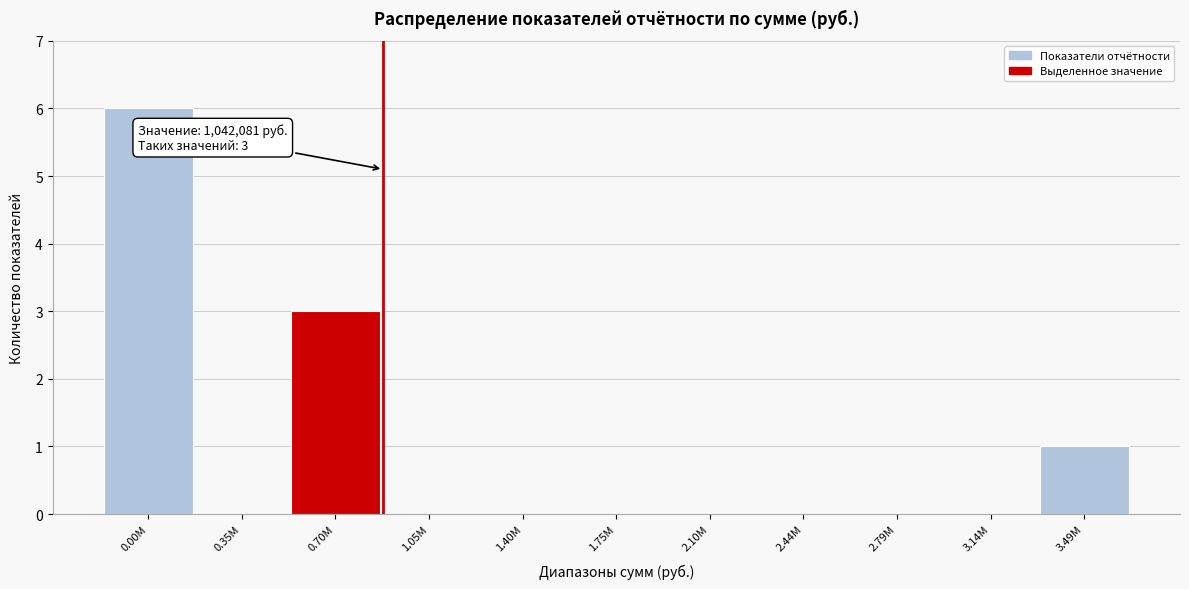

Reading left to right, transcribe all the data shown in this chart.

0.00M=6	0.35M=0	0.70M=3	1.05M=0	1.40M=0	1.75M=0	2.10M=0	2.44M=0	2.79M=0	3.14M=0	3.49M=1